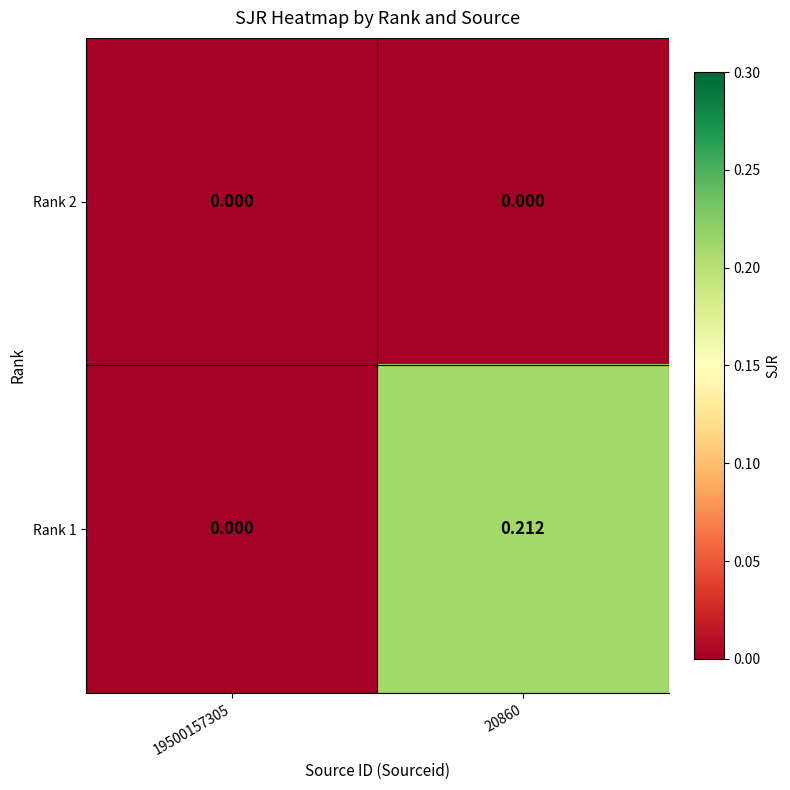

Is the value of Rank 1 at 20860 greater than the value of Rank 2 at 19500157305?

Yes